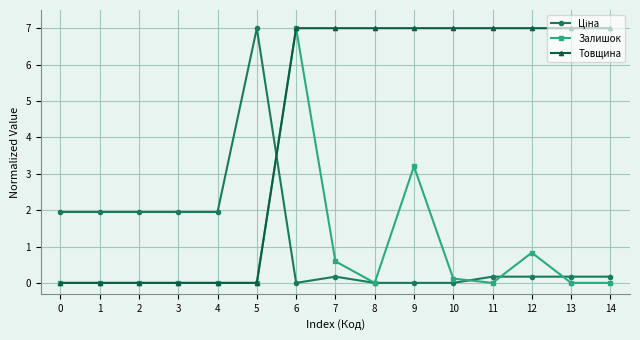

Which series changed the most between 0 and 9?

Товщина